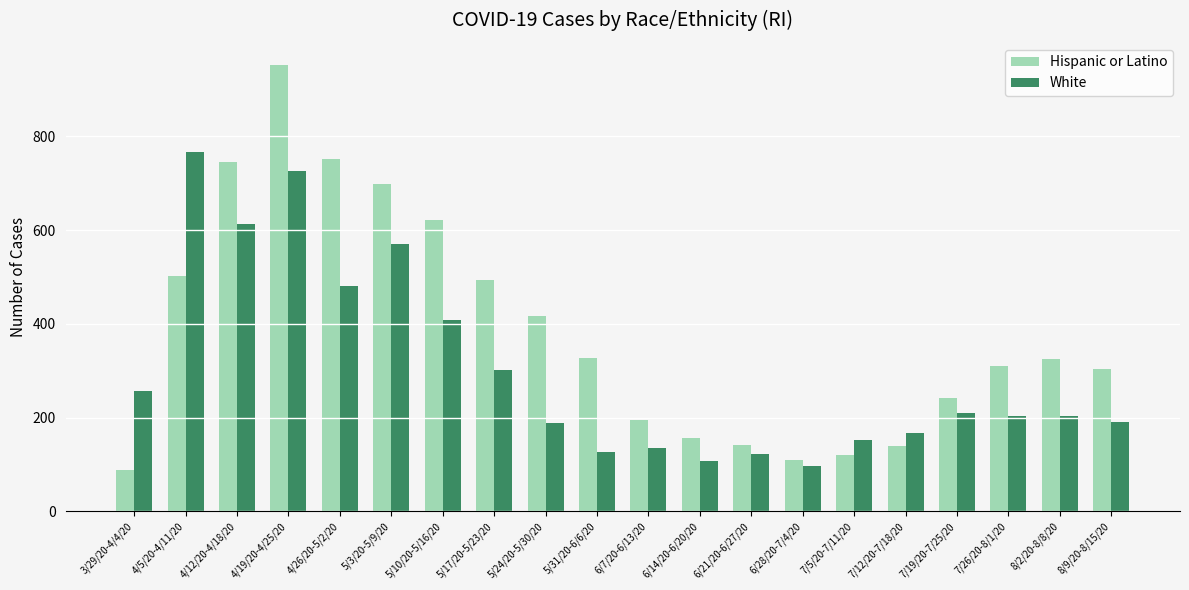

True or false: Hispanic or Latino has a value of 140 at 3/29/20-4/4/20.

False